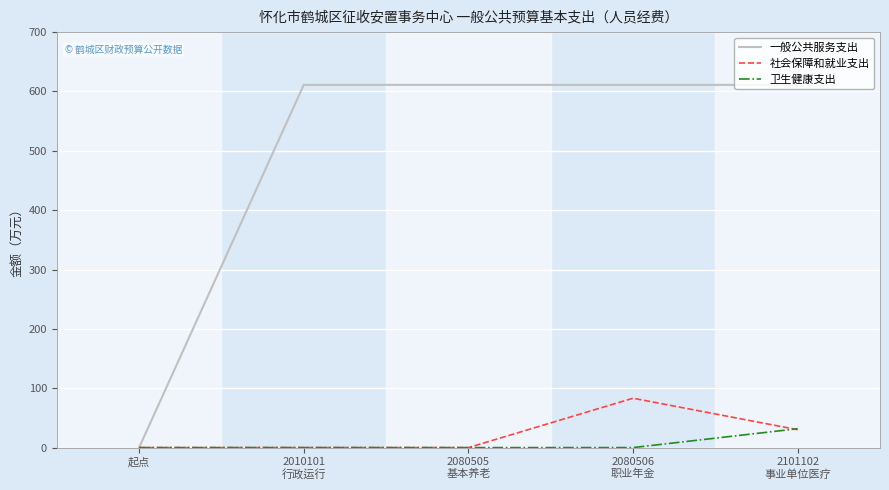

Rank the series by their maximum value, from highest to lowest.

一般公共服务支出, 社会保障和就业支出, 卫生健康支出